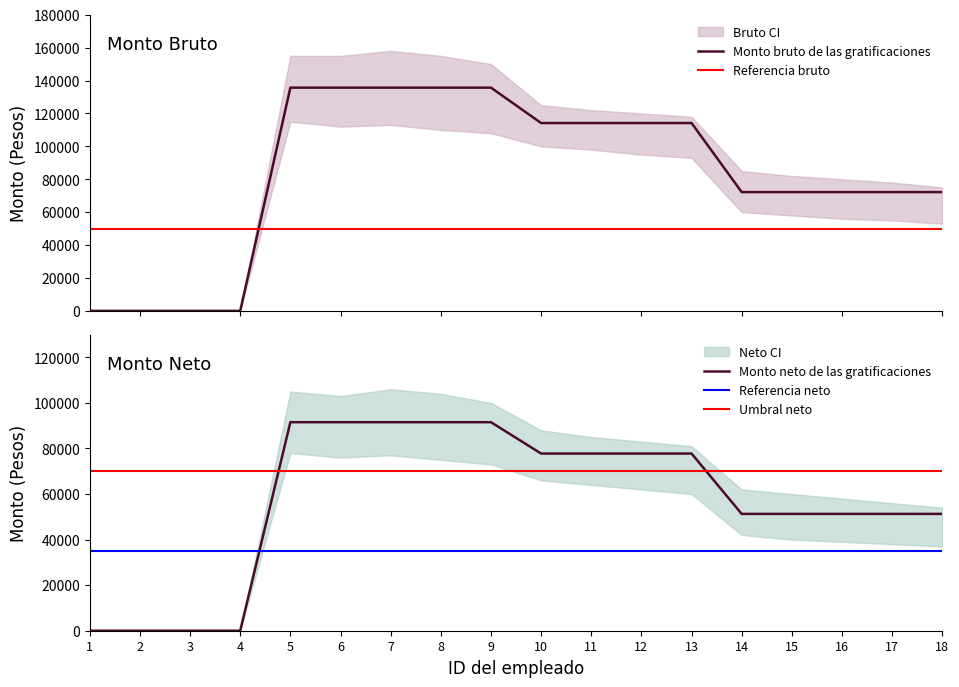

What is the difference between the maximum and minimum values in the Monto neto de las gratificaciones series?

91536.7